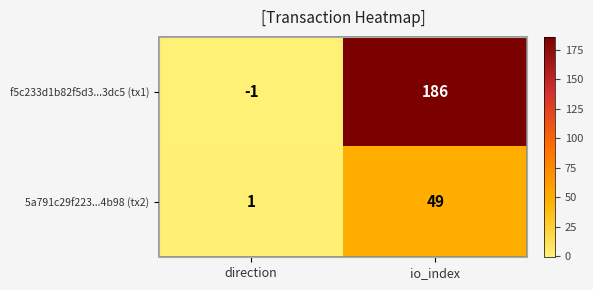

At how many categories does at least one series exceed 30?

1